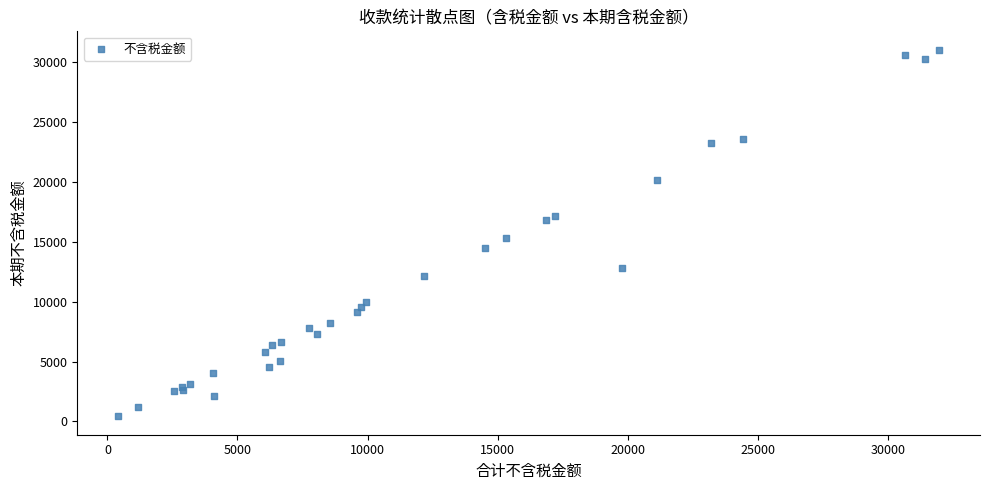

What Y value in the scatter plot is closest to 15724?

15331.6